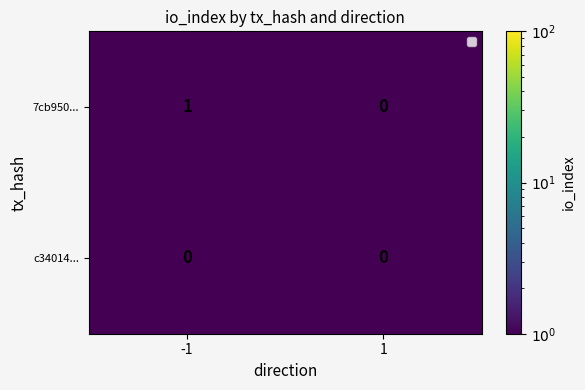

Which series has the widest spread of values?

7cb950...